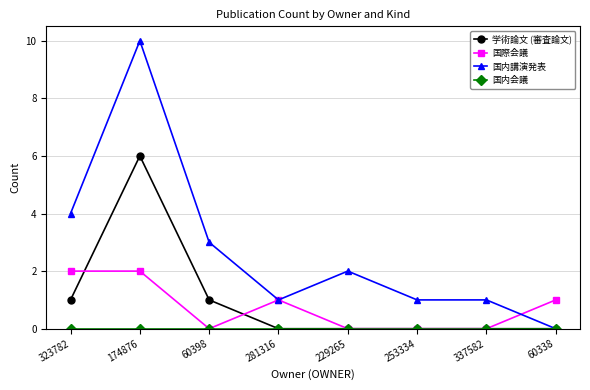

Which series changed the most between 229265 and 253334?

国内講演発表